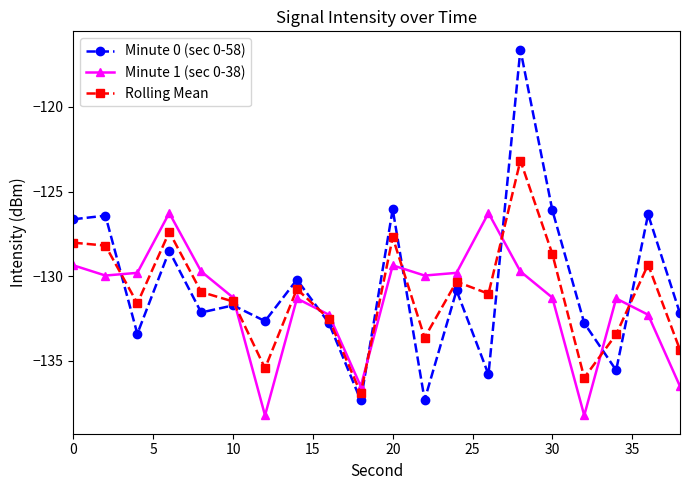

What is the smallest value displayed?

-138.2